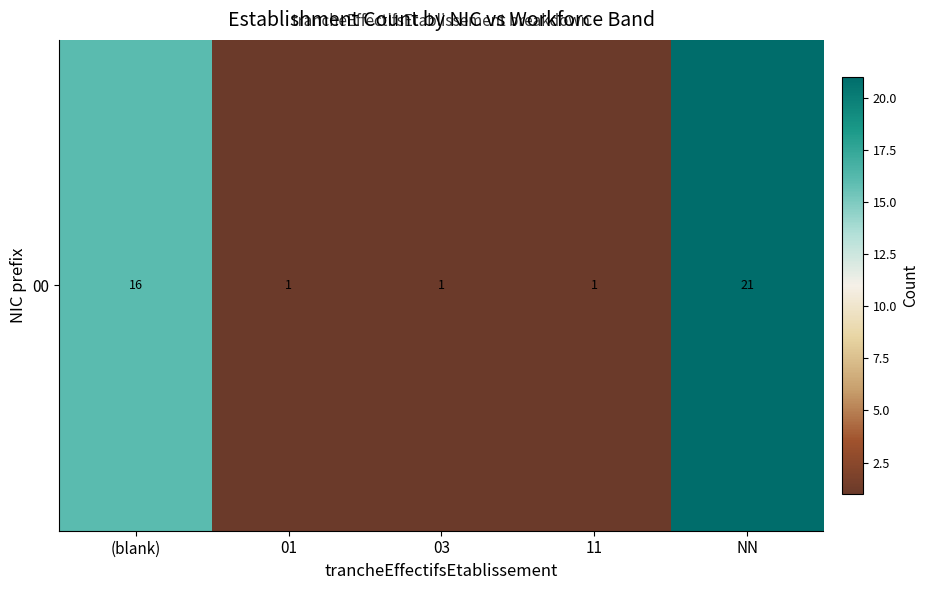

What is the sum of the values at 01 and 11?

2